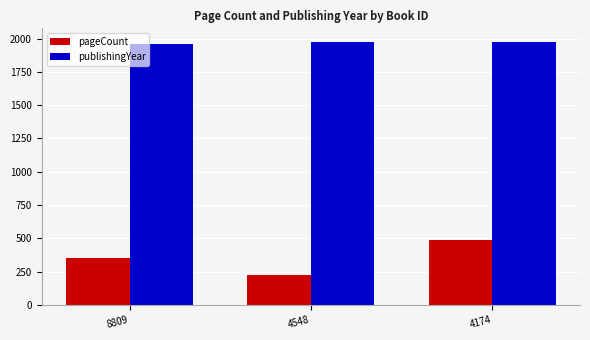

How many distinct data groups are displayed?

2